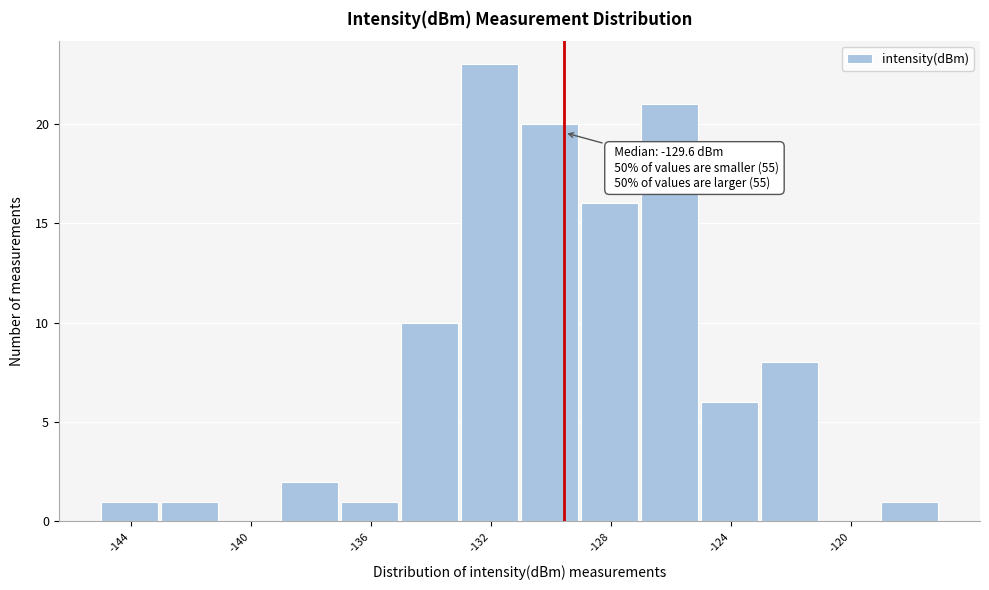

Over which range of the x-axis is the bar tallest?

-133 to -131